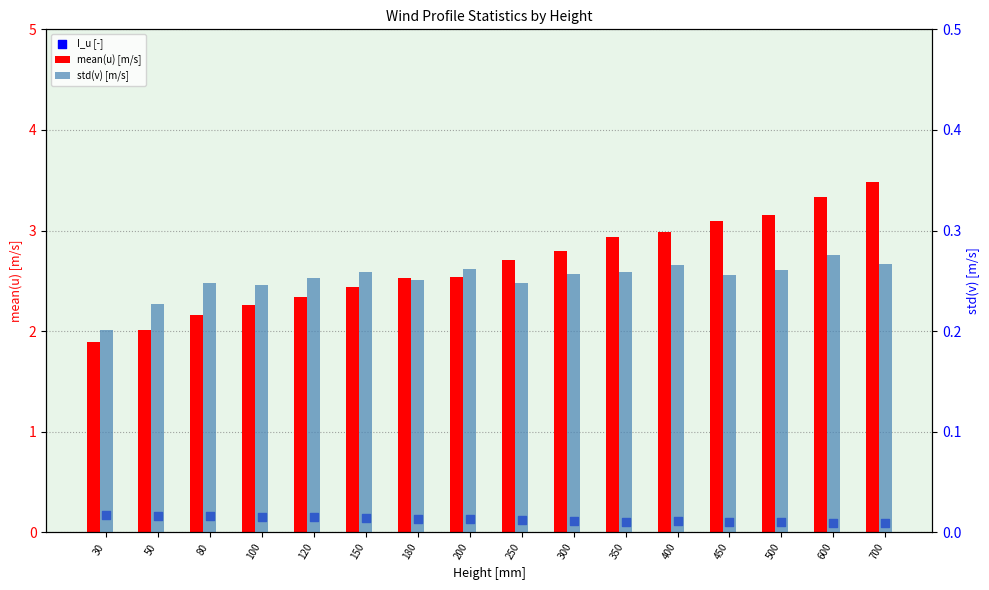

Which series contains the highest Y value?

mean(u) [m/s]